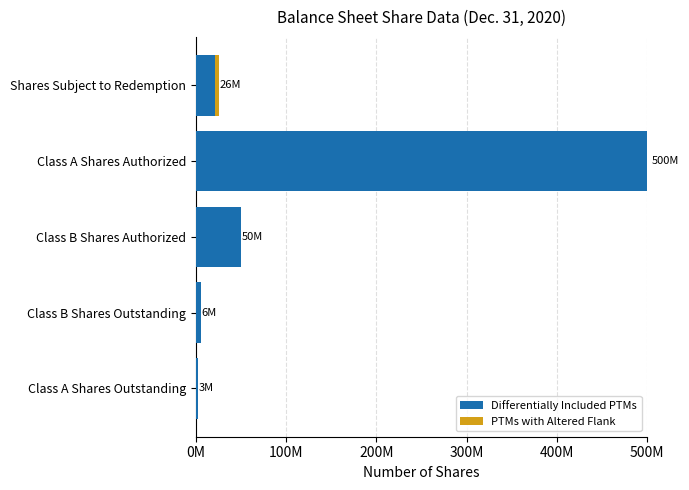

What is the difference between the maximum and minimum values in the Differentially Included PTMs series?

497318578